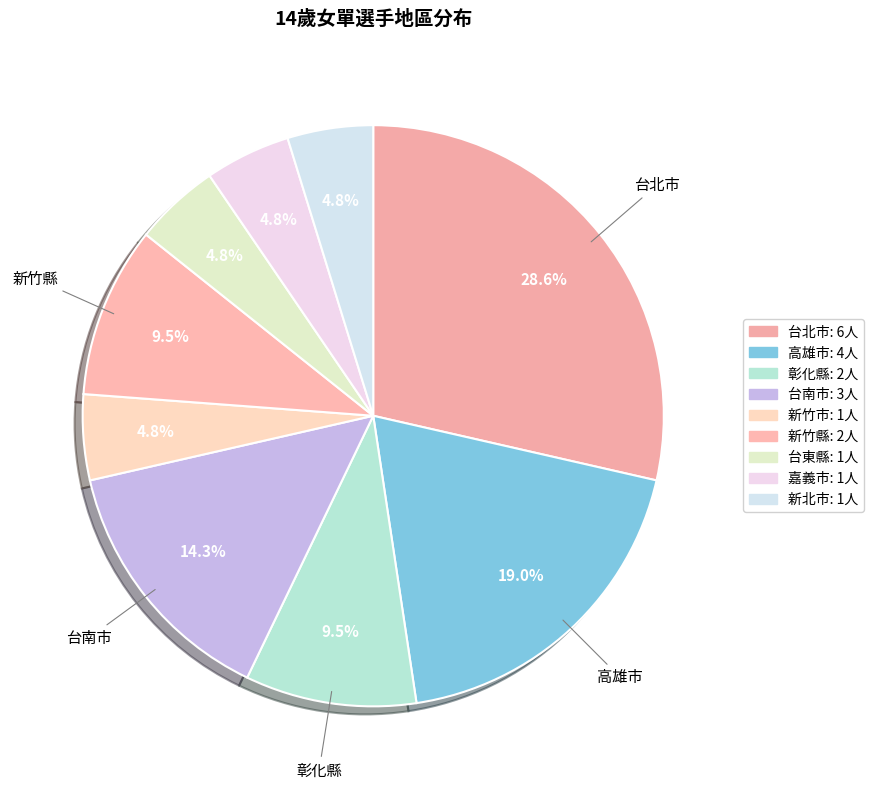

How many segments does this pie chart have?

9